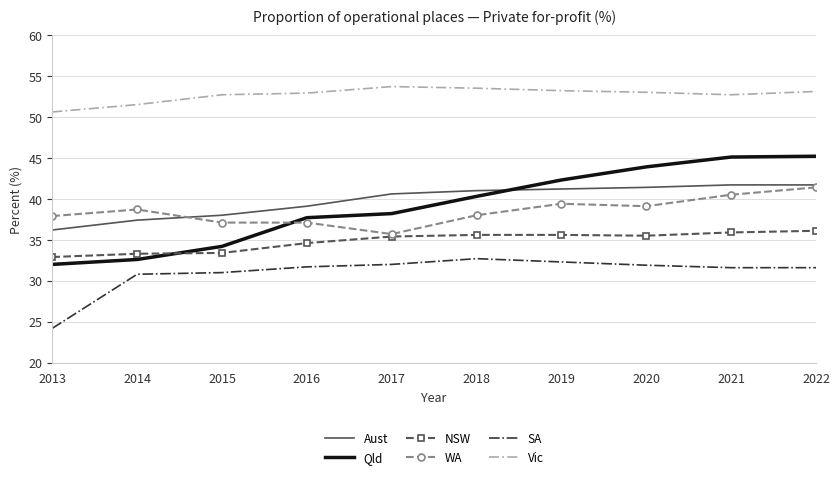

True or false: Qld and Vic cross at least once.

False